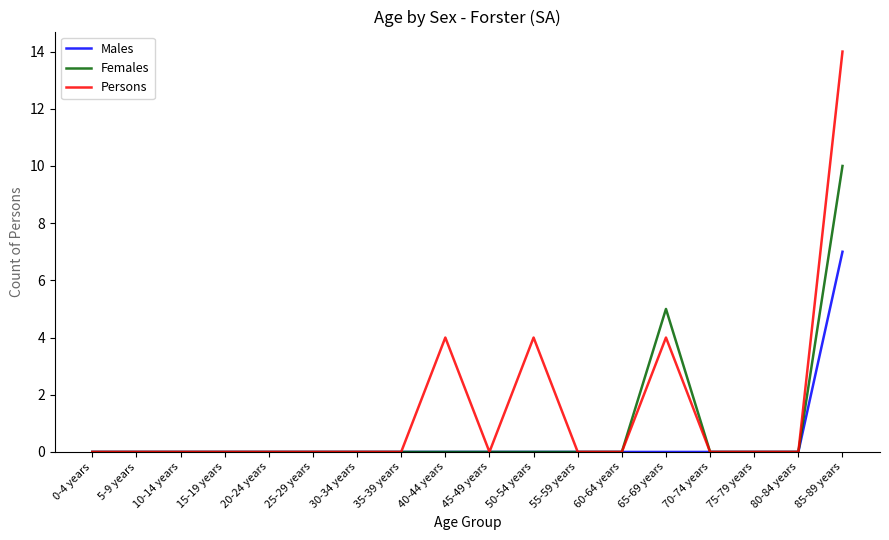

Reading left to right, list all the values displayed in this chart.

Males: 0-4 years=0	5-9 years=0	10-14 years=0	15-19 years=0	20-24 years=0	25-29 years=0	30-34 years=0	35-39 years=0	40-44 years=0	45-49 years=0	50-54 years=0	55-59 years=0	60-64 years=0	65-69 years=0	70-74 years=0	75-79 years=0	80-84 years=0	85-89 years=7
Females: 0-4 years=0	5-9 years=0	10-14 years=0	15-19 years=0	20-24 years=0	25-29 years=0	30-34 years=0	35-39 years=0	40-44 years=0	45-49 years=0	50-54 years=0	55-59 years=0	60-64 years=0	65-69 years=5	70-74 years=0	75-79 years=0	80-84 years=0	85-89 years=10
Persons: 0-4 years=0	5-9 years=0	10-14 years=0	15-19 years=0	20-24 years=0	25-29 years=0	30-34 years=0	35-39 years=0	40-44 years=4	45-49 years=0	50-54 years=4	55-59 years=0	60-64 years=0	65-69 years=4	70-74 years=0	75-79 years=0	80-84 years=0	85-89 years=14